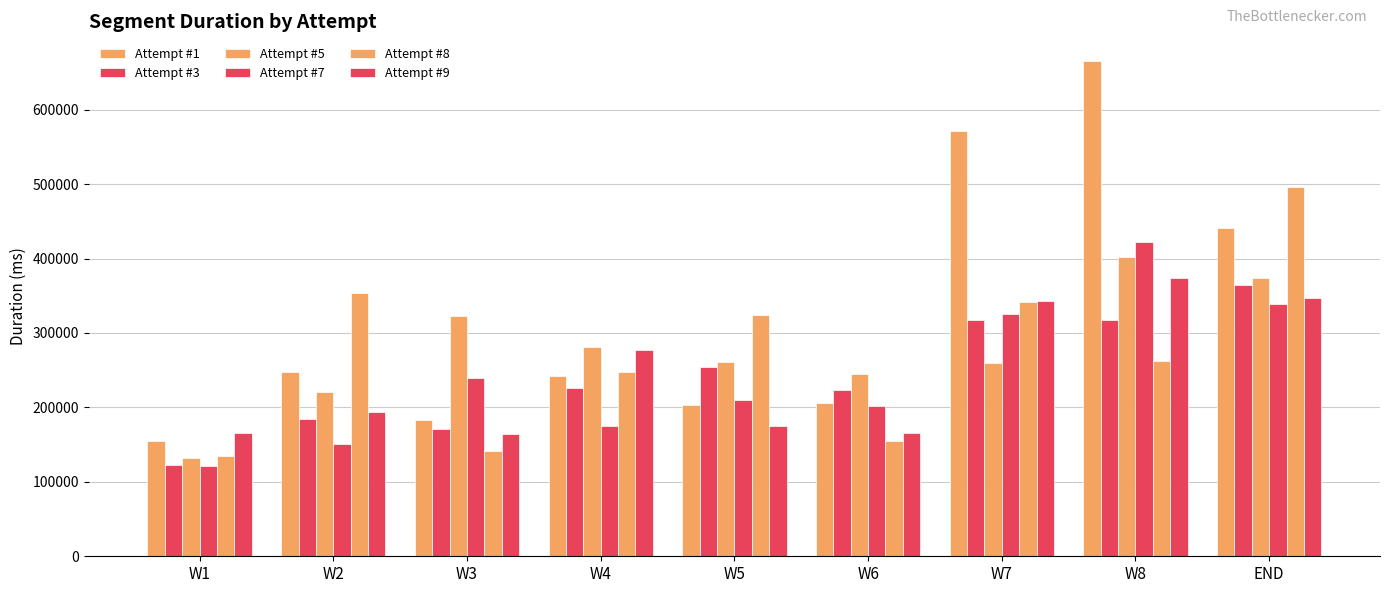

How many groups of bars are there?

9